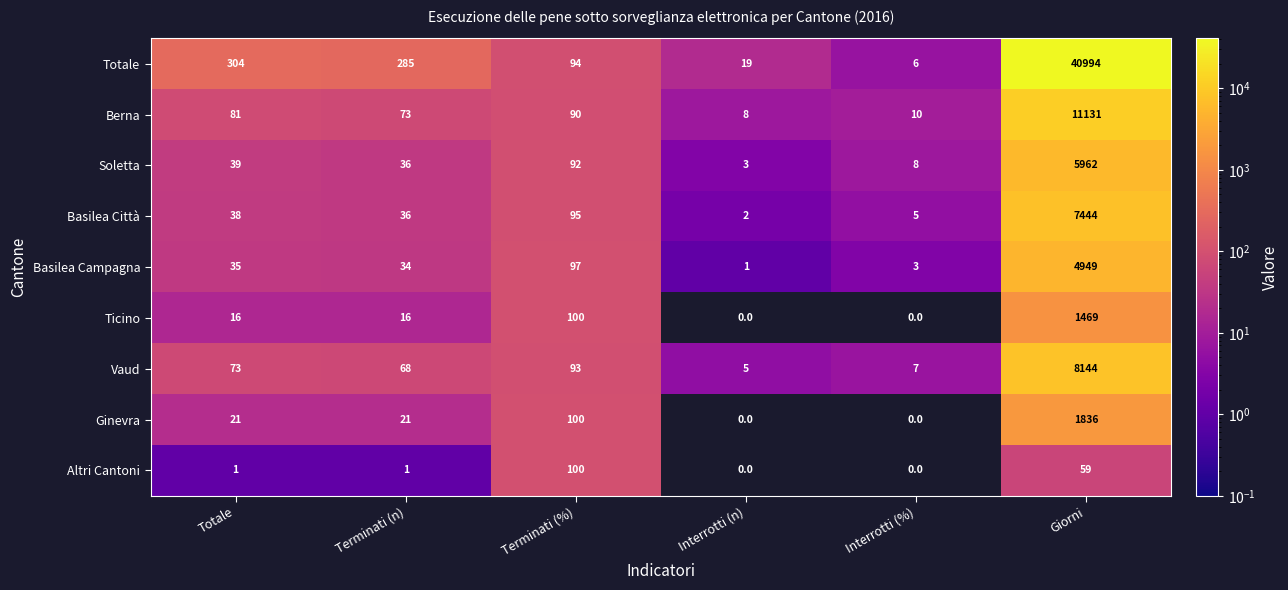

Between Giorni and Interrotti (n), which is larger?

Giorni